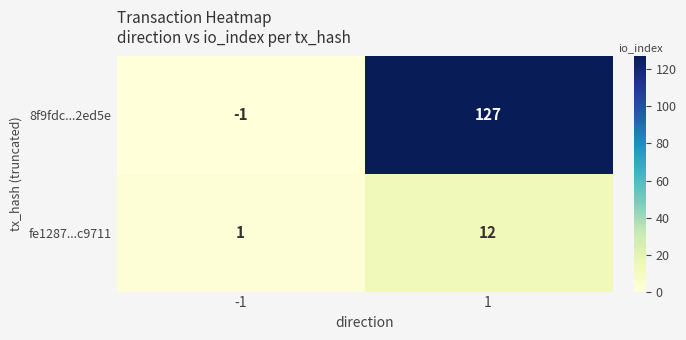

The value of 8f9fdc...2ed5e at 1 is 25. True or false?

False